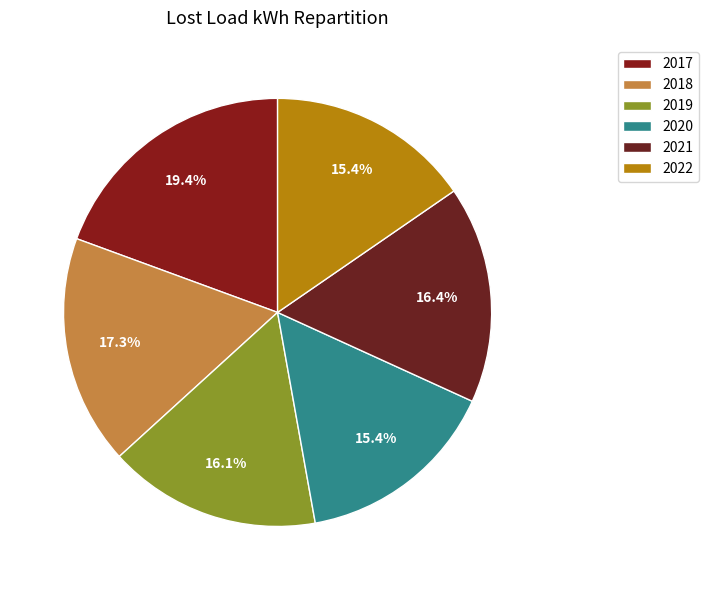

How many slices are in this pie chart?

6